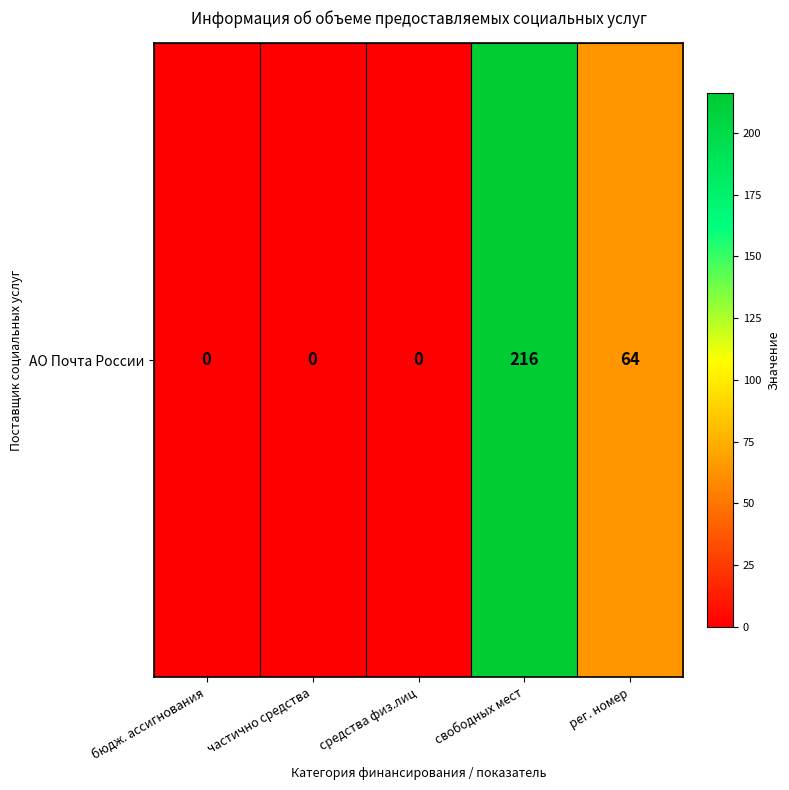

Reading left to right, extract all data points from this chart.

0	0	0	216	64